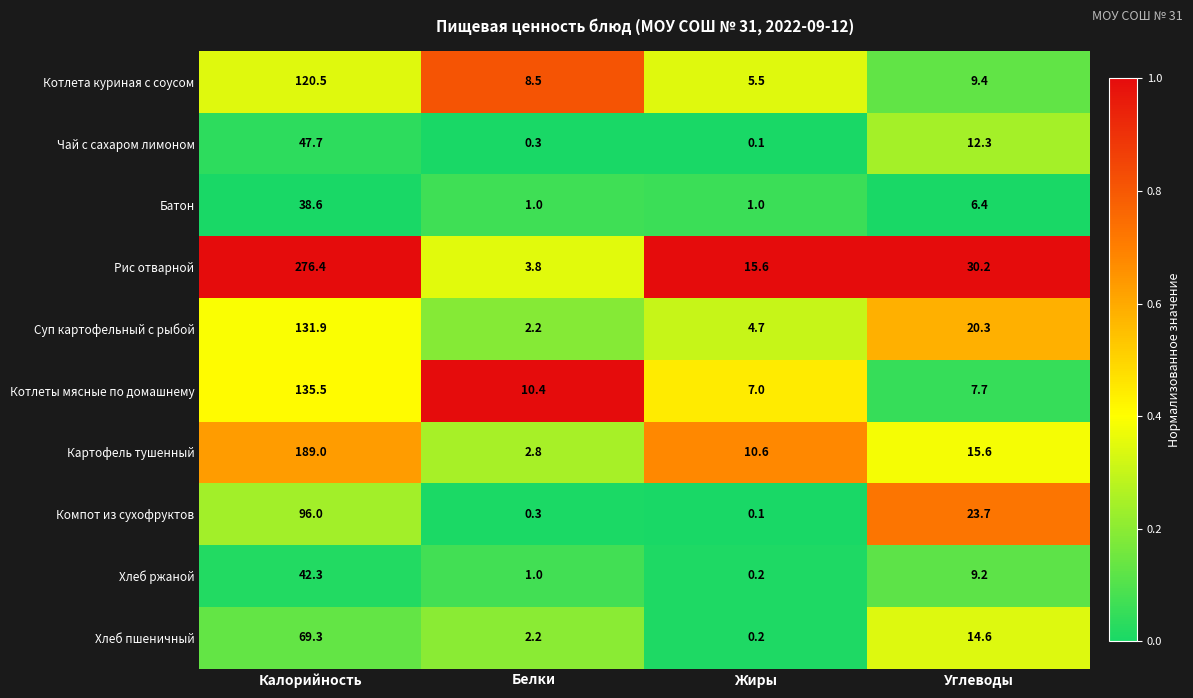

Which series changed the most between Калорийность and Белки?

Рис отварной